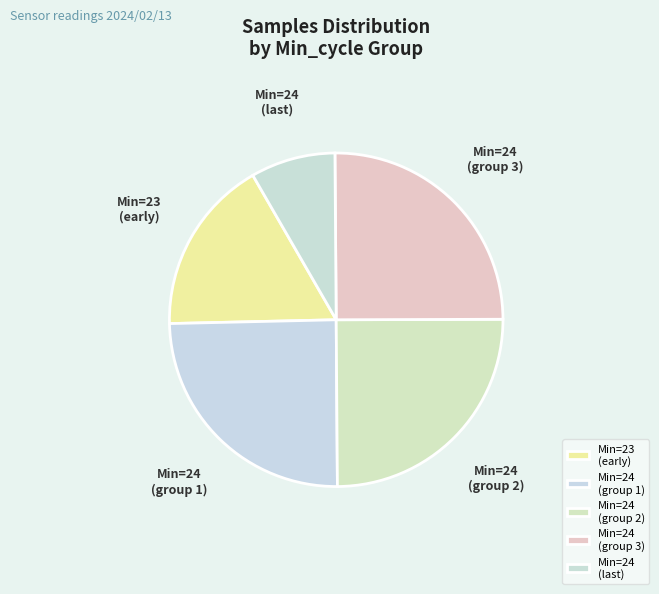

Which has a higher value, Min=24 (group 2) or Min=23 (early)?

Min=24 (group 2)